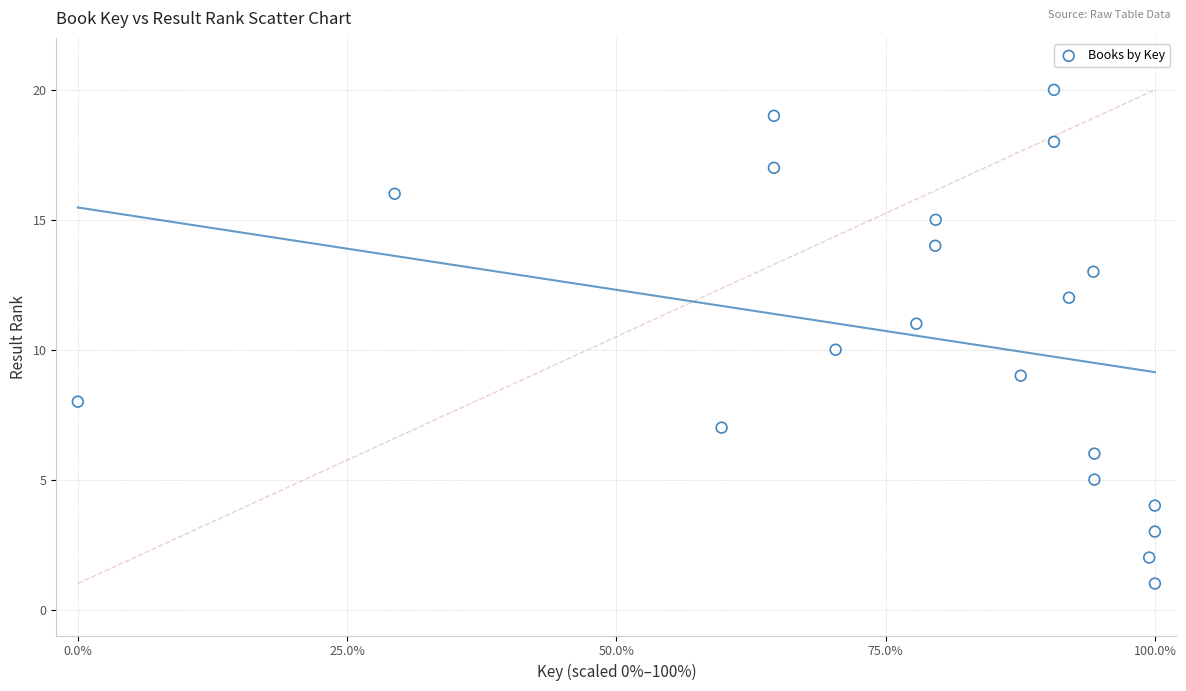

What is the range of Y values (max minus min)?

19